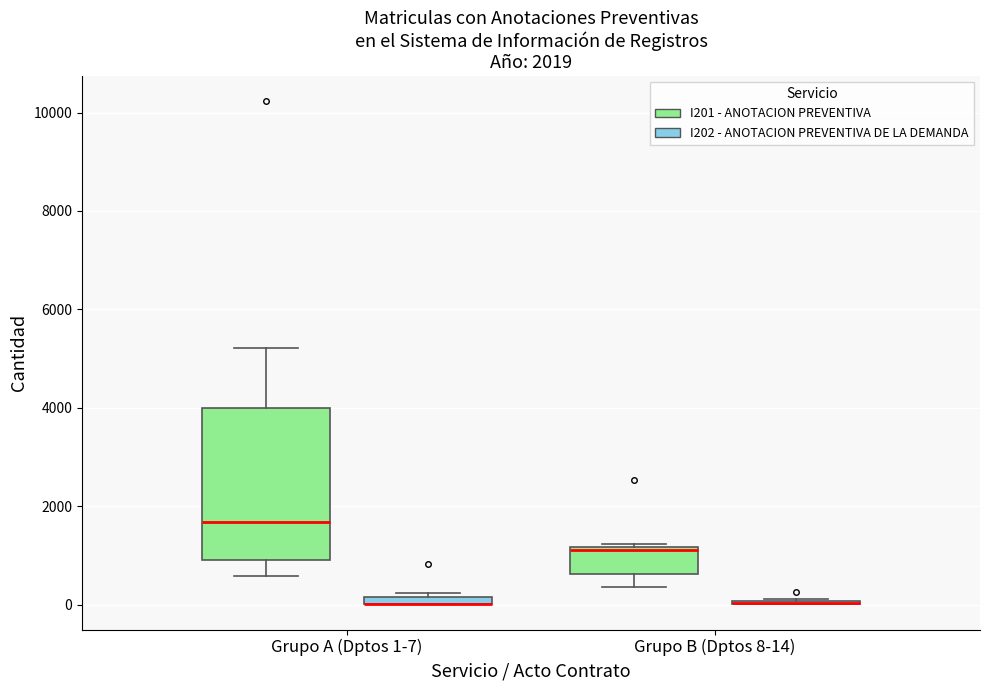

Comparing the boxes themselves (not the whiskers), which one is the tallest?

Grupo A (Dptos 1-7) (I201 - ANOTACION PREVENTIVA)